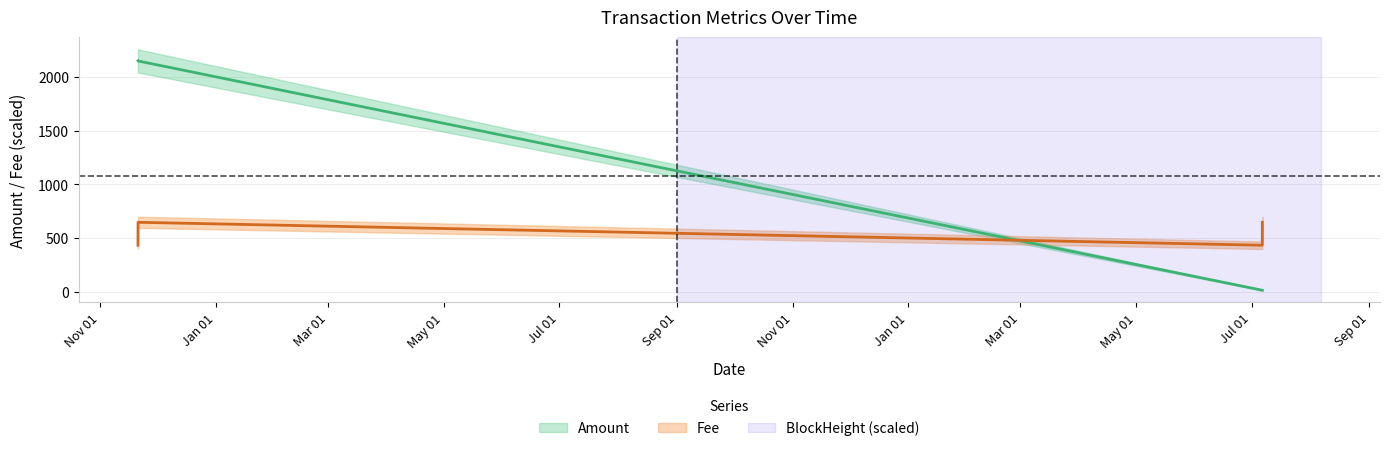

What is the difference between the highest and lowest values at 2023-07-06 13:33:00?

632.3